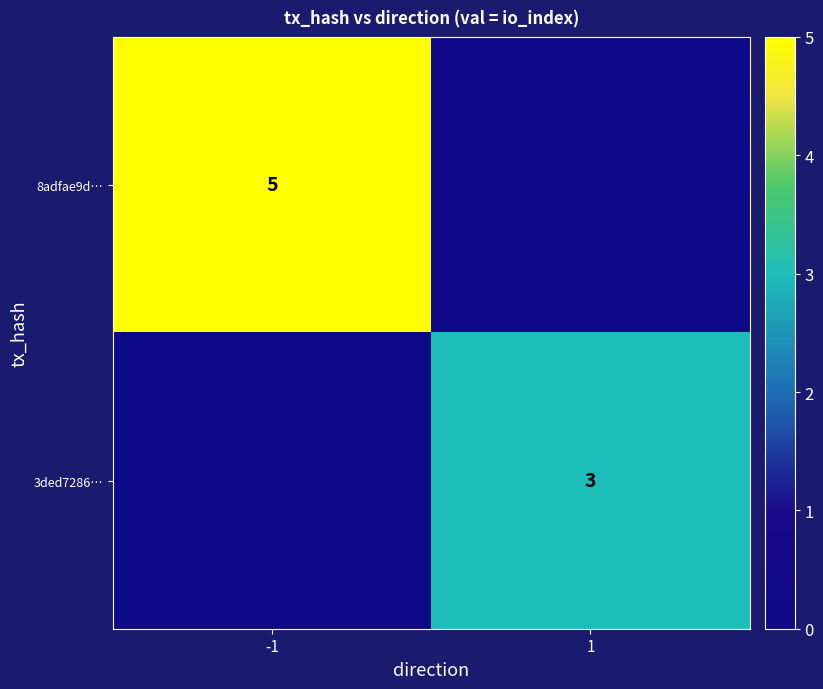

At how many categories does at least one series exceed 4?

1